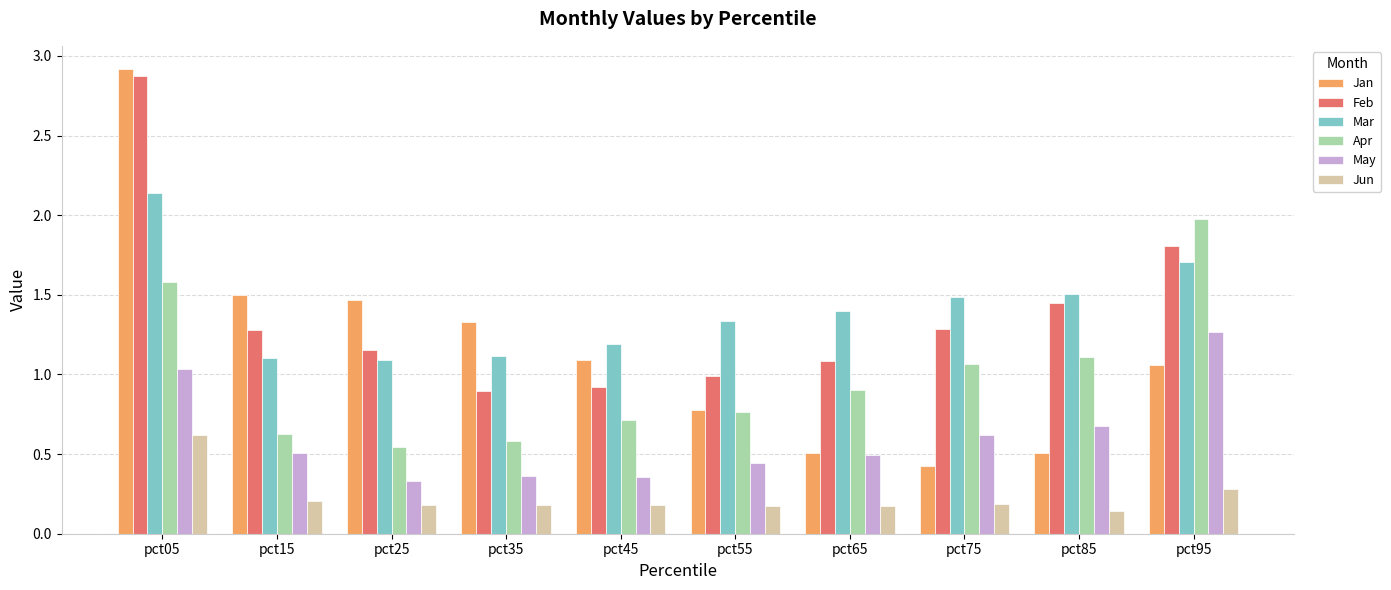

True or false: May has a value of 0.4 at pct05.

False